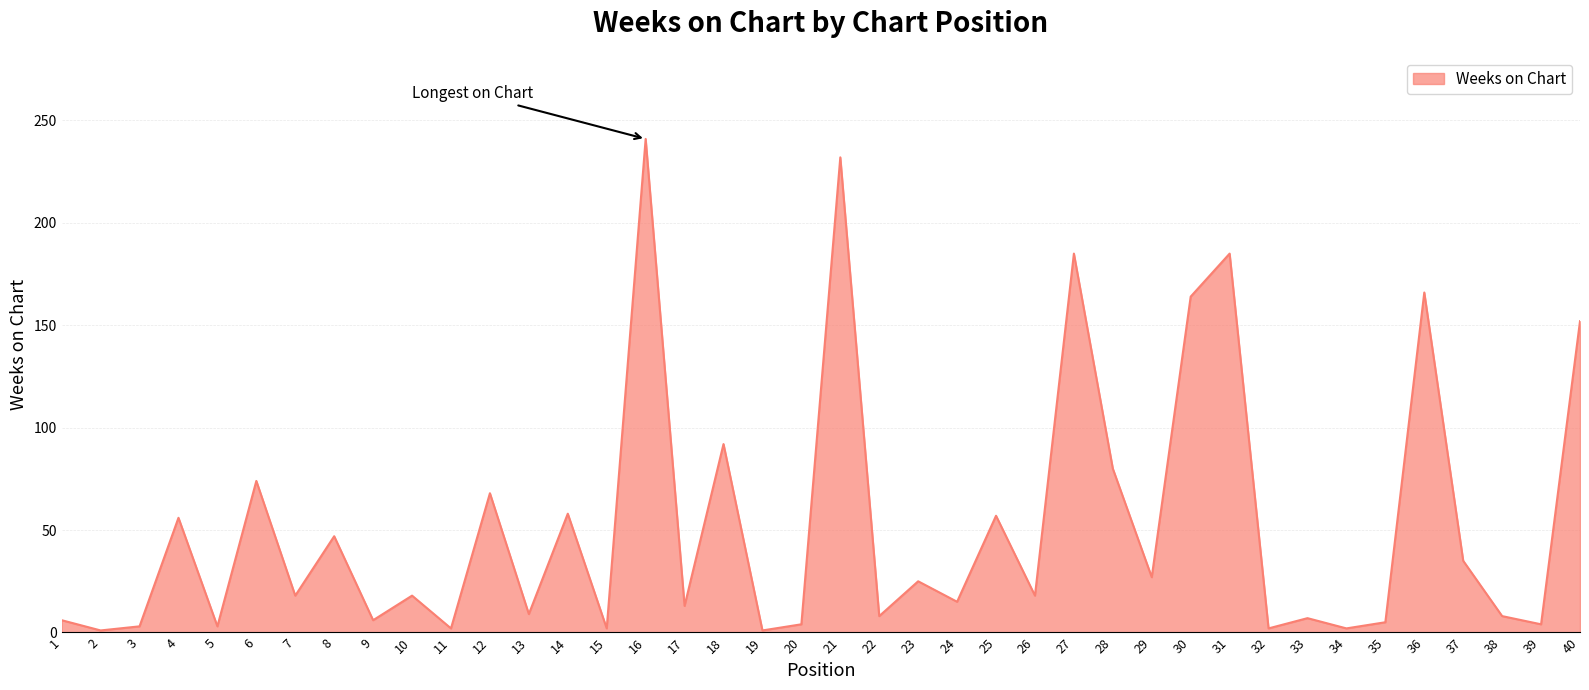

At which label does the data first exceed 18?

4